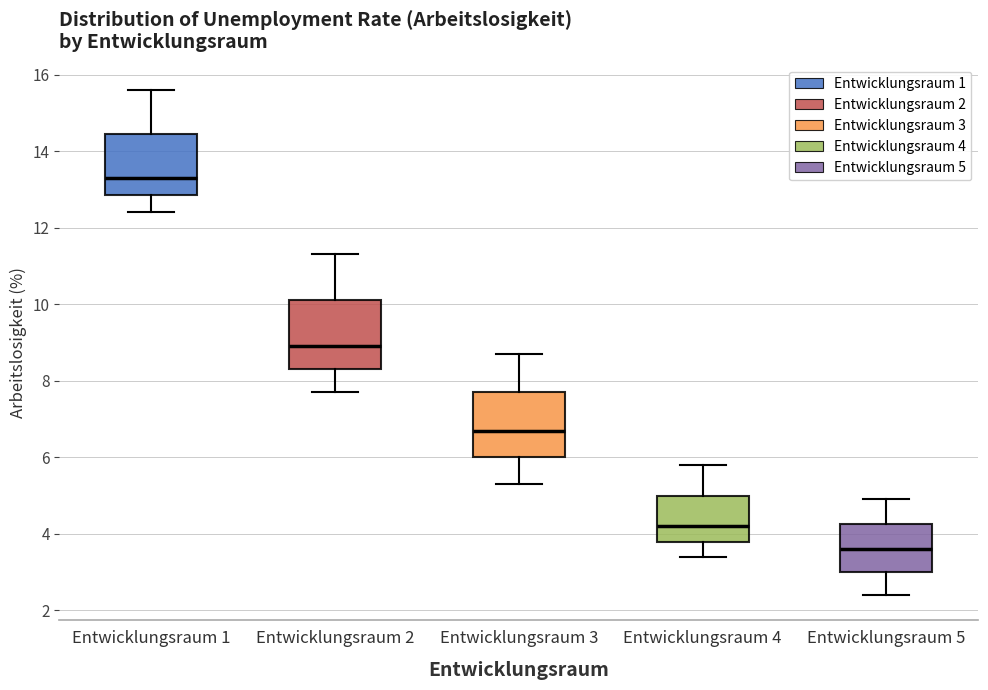

Which box has the lowest median line?

Entwicklungsraum 5